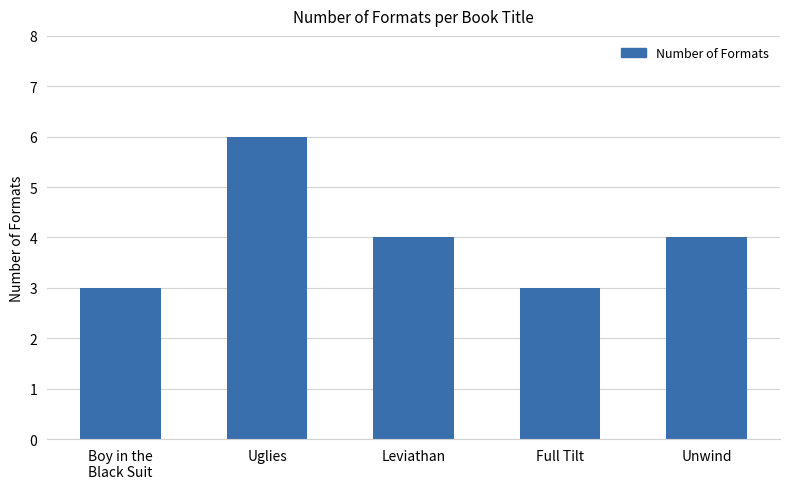

What is the minimum value shown in the chart?

3